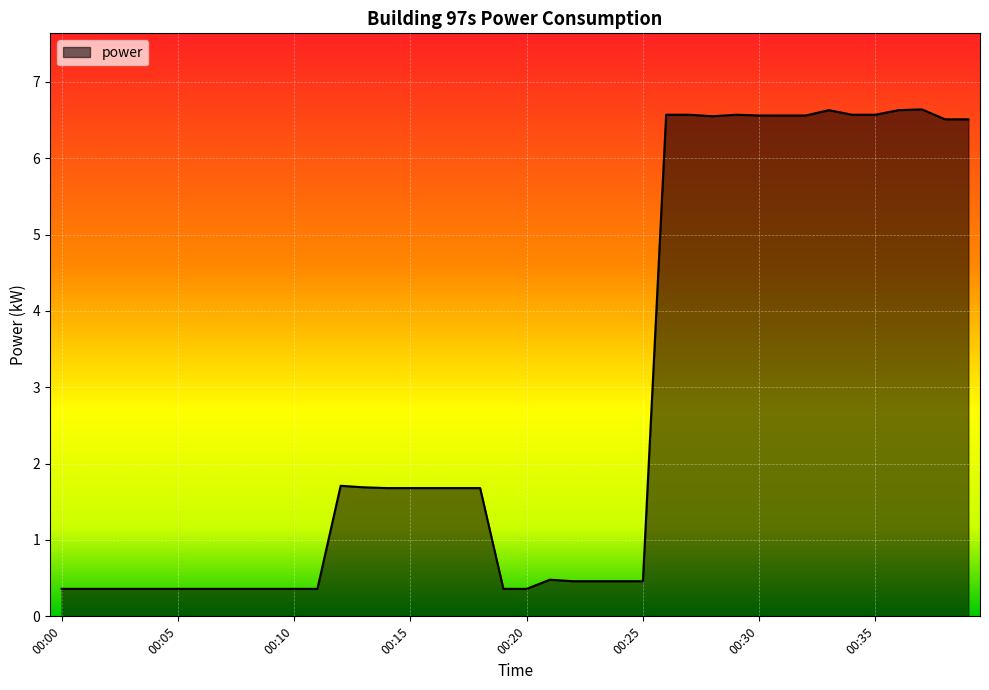

What is the greatest value displayed?

6.6